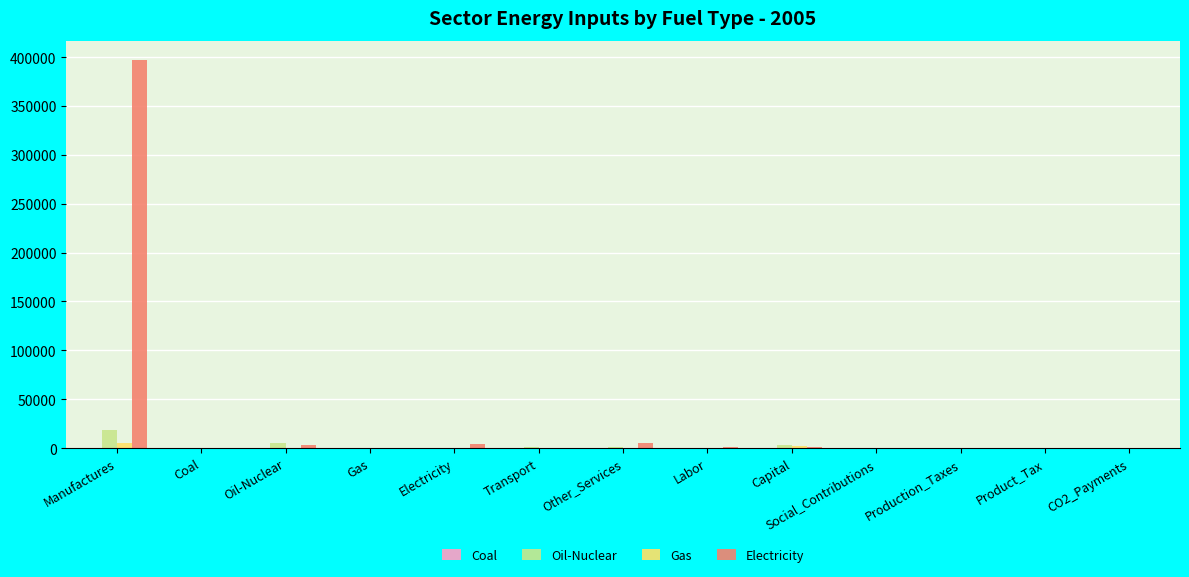

At which category is the sum across all series the highest?

Manufactures